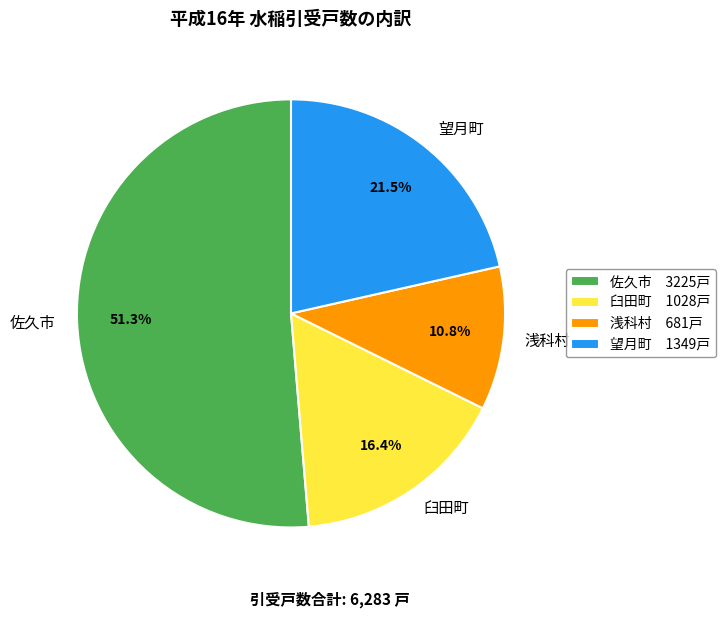

Approximately how many times larger is the value at 佐久市 compared to 望月町?

2.4